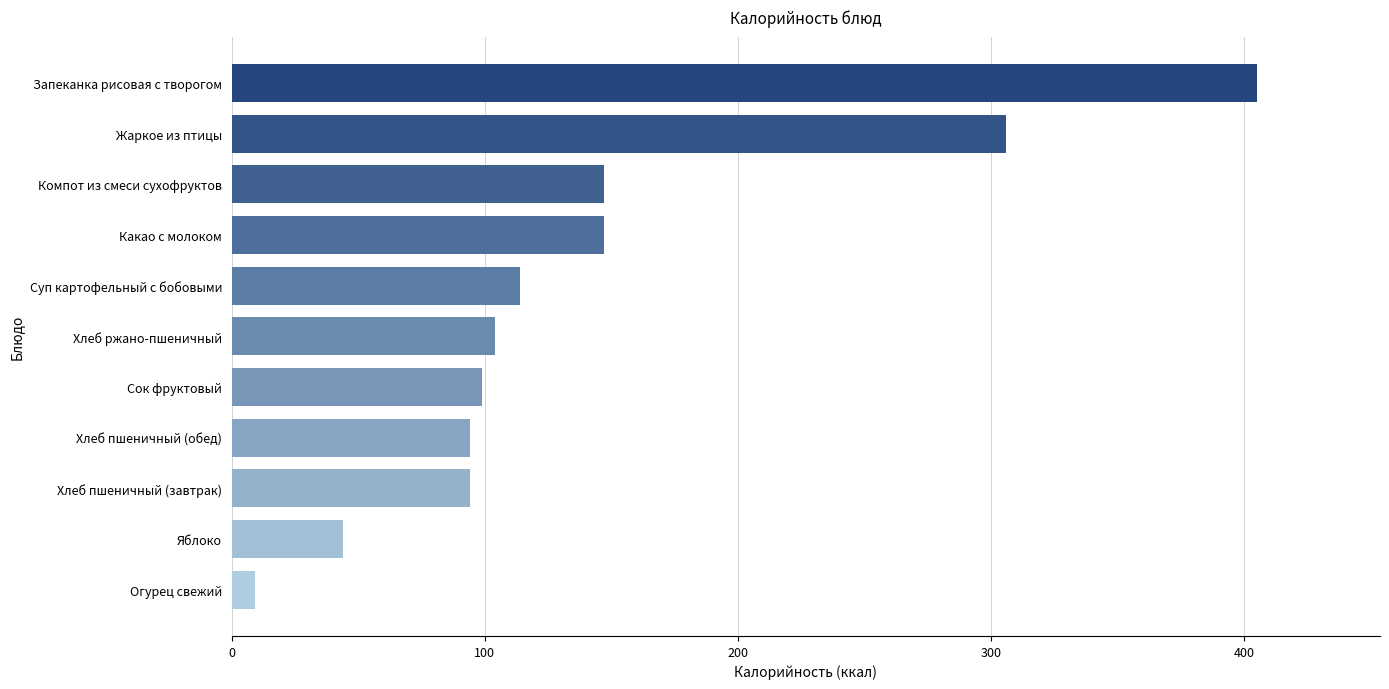

What is the change in value from Яблоко to Компот из смеси сухофруктов?

+103